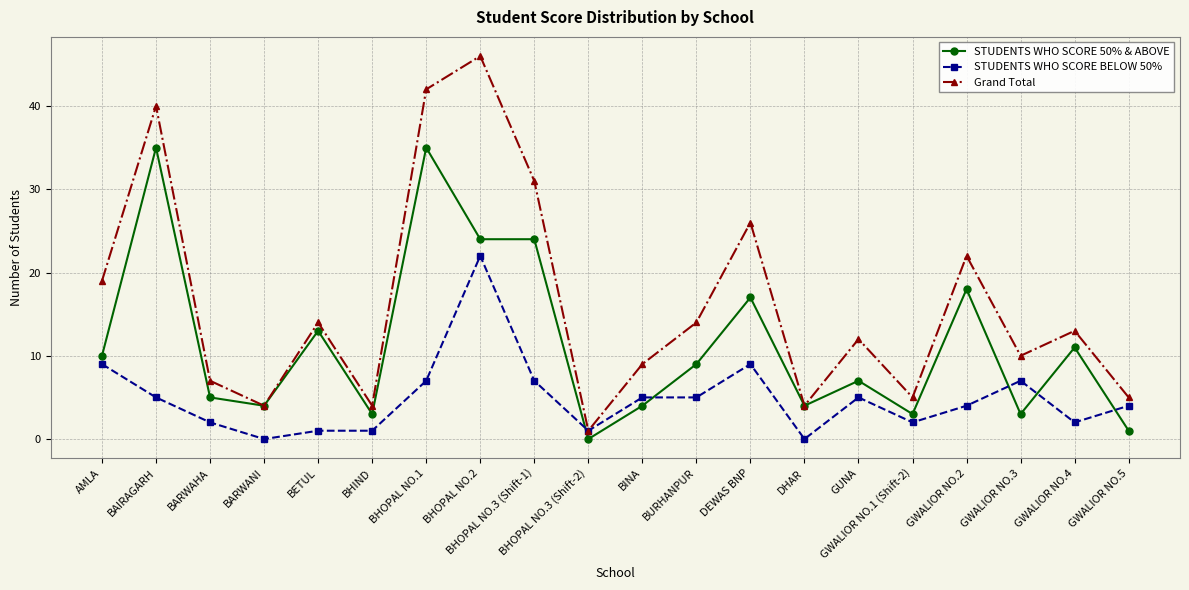

What is the total value across all series at DEWAS BNP?

52